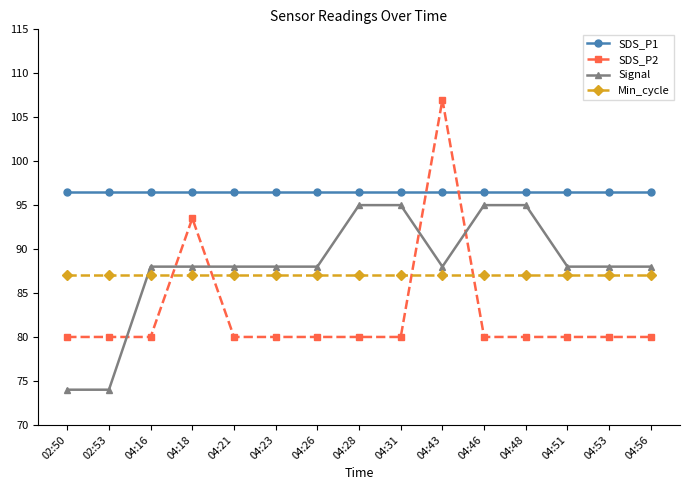

How many data points does each series have?

15